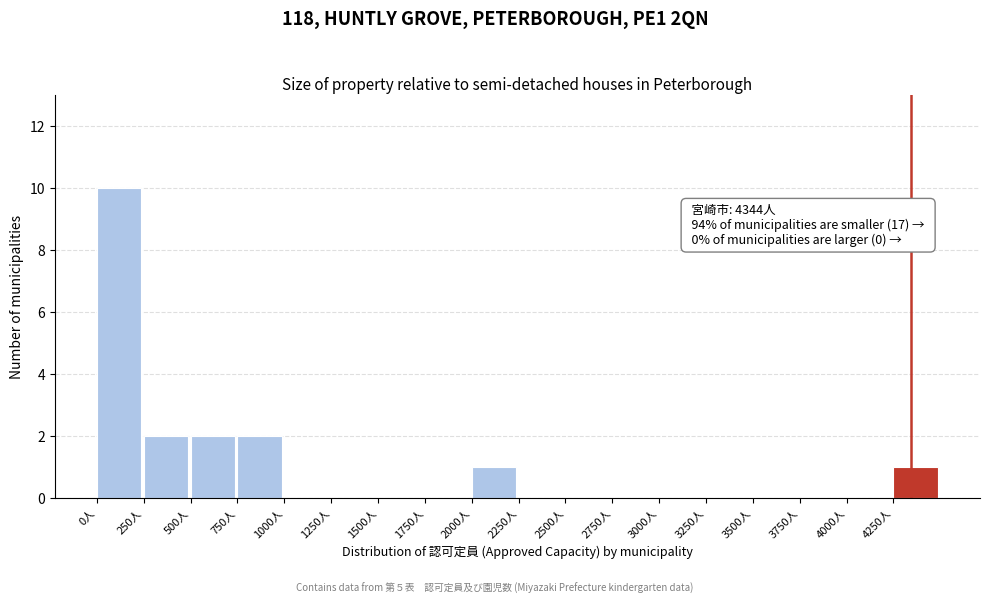

Which range on the x-axis has the tallest bar?

0 to 250